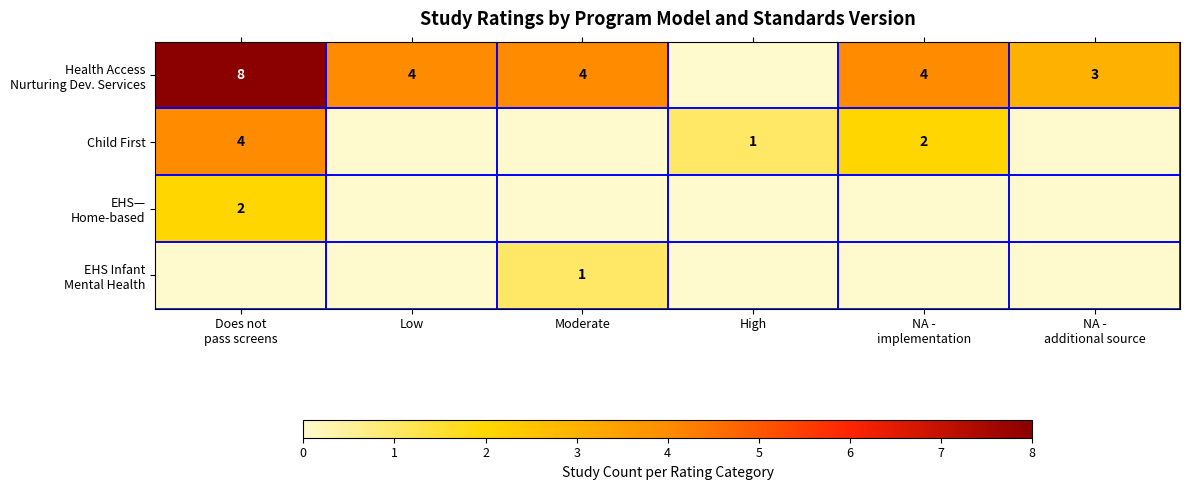

Rank the categories by Child First value from lowest to highest.

Low, Moderate, NA - additional source, High, NA - implementation, Does not pass screens